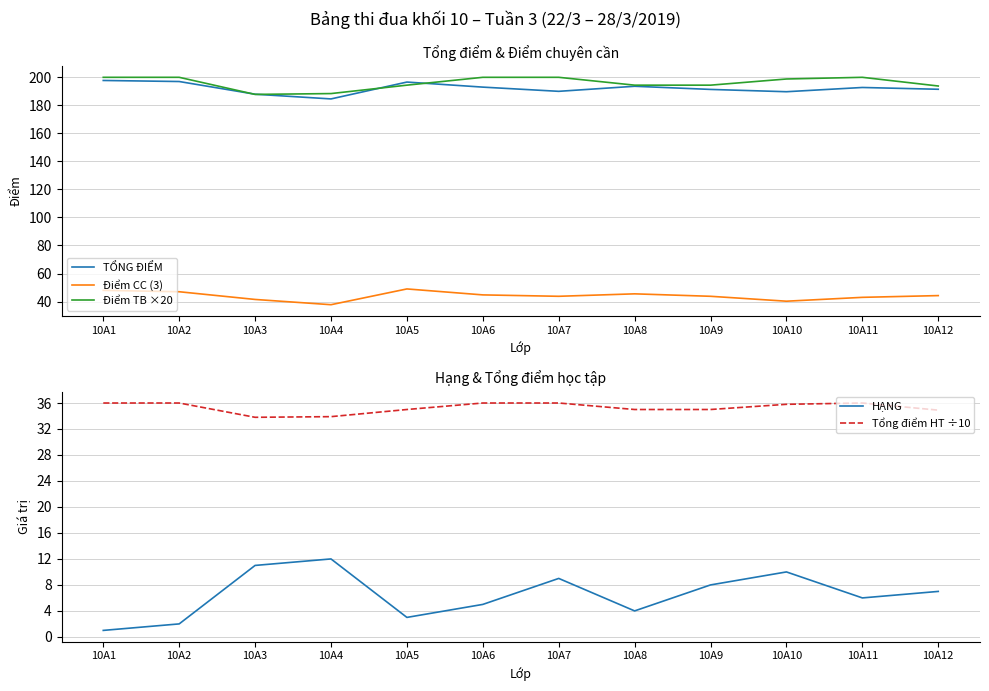

Reading right to left, transcribe all the data shown in this chart.

TỔNG ĐIỂM: 10A12=191.5	10A11=192.8	10A10=189.7	10A9=191.4	10A8=193.6	10A7=190.0	10A6=193.0	10A5=196.6	10A4=184.6	10A3=187.9	10A2=197.0	10A1=197.8
Điểm CC (3): 10A12=44.2	10A11=43.0	10A10=40.2	10A9=43.8	10A8=45.5	10A7=43.8	10A6=44.8	10A5=49.0	10A4=37.8	10A3=41.5	10A2=47.0	10A1=48.0
Điểm TB ×20: 10A12=193.8	10A11=200.0	10A10=198.8	10A9=194.4	10A8=194.4	10A7=200.0	10A6=200.0	10A5=194.4	10A4=188.4	10A3=187.8	10A2=200.0	10A1=200.0
HẠNG: 10A12=7.0	10A11=6.0	10A10=10.0	10A9=8.0	10A8=4.0	10A7=9.0	10A6=5.0	10A5=3.0	10A4=12.0	10A3=11.0	10A2=2.0	10A1=1.0
Tổng điểm HT ÷10: 10A12=34.9	10A11=36.0	10A10=35.8	10A9=35.0	10A8=35.0	10A7=36.0	10A6=36.0	10A5=35.0	10A4=33.9	10A3=33.8	10A2=36.0	10A1=36.0